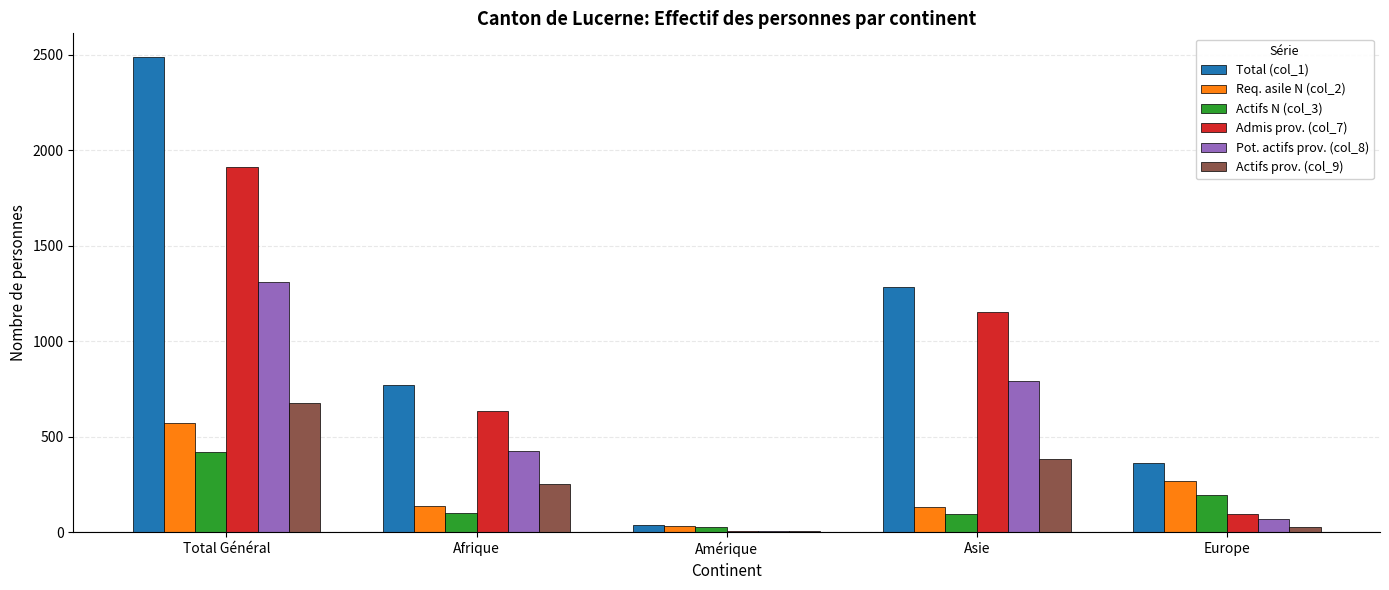

At which label does Actifs N (col_3) reach its peak?

Total Général